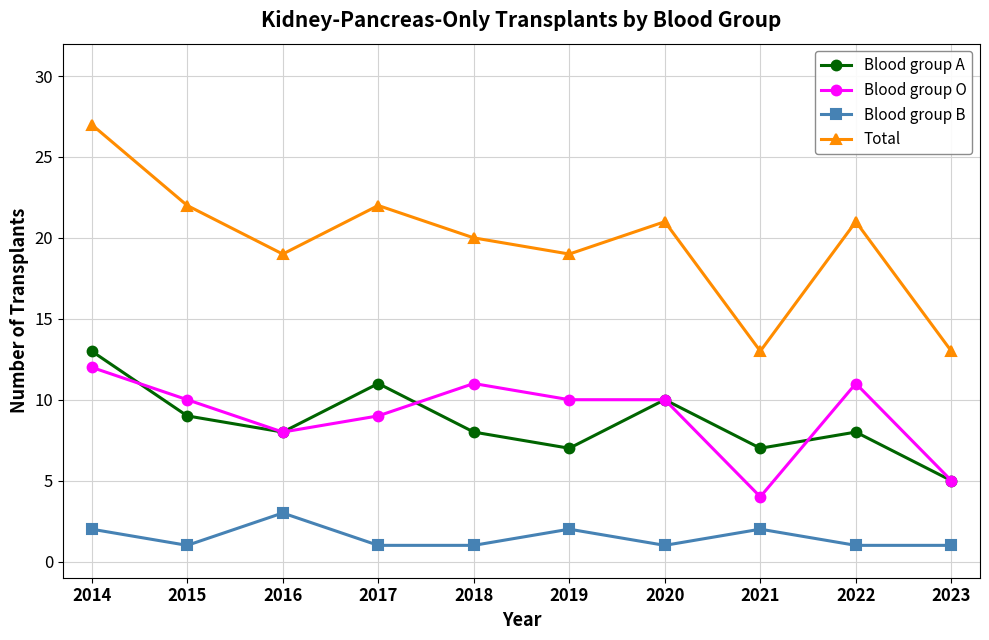

True or false: Blood group A and Blood group B cross at least once.

False